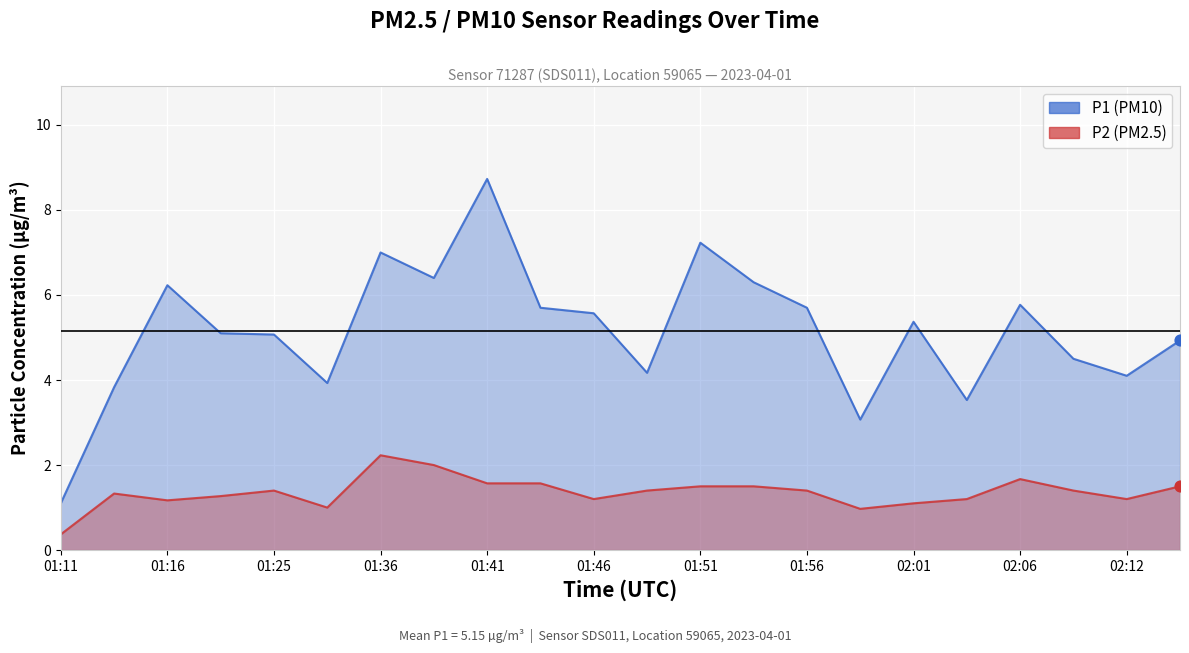

Which series reaches the maximum Y coordinate?

P1